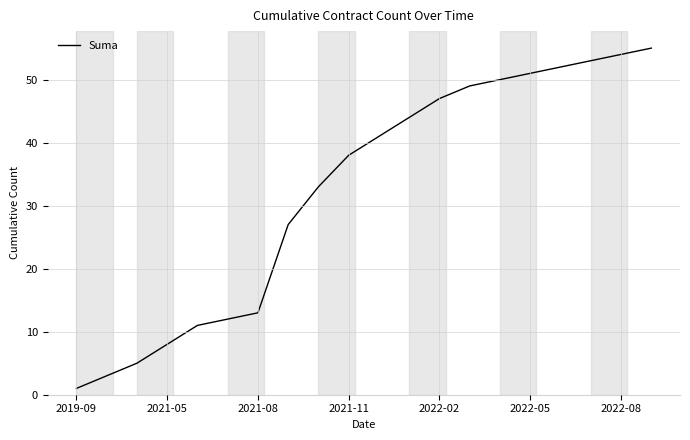

What is the maximum value shown in the chart?

55